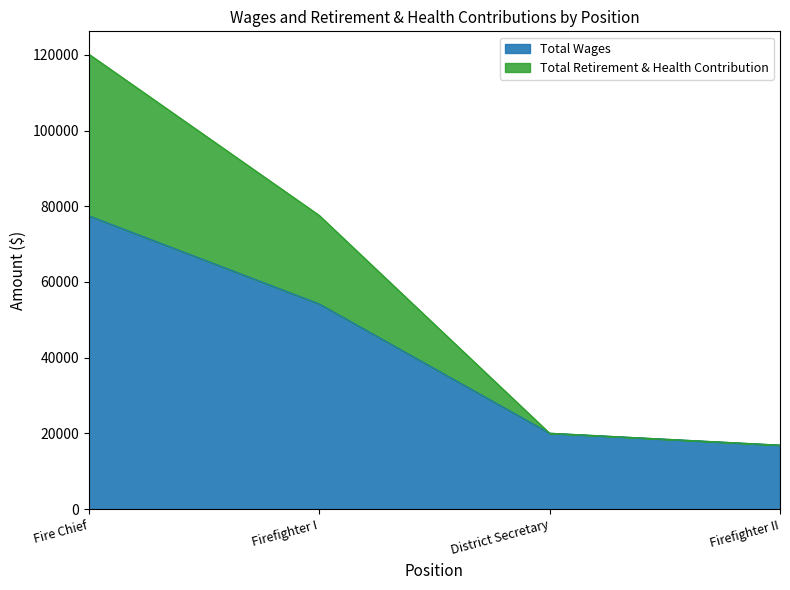

True or false: Total Retirement & Health Contribution and Total Wages intersect in this chart.

False